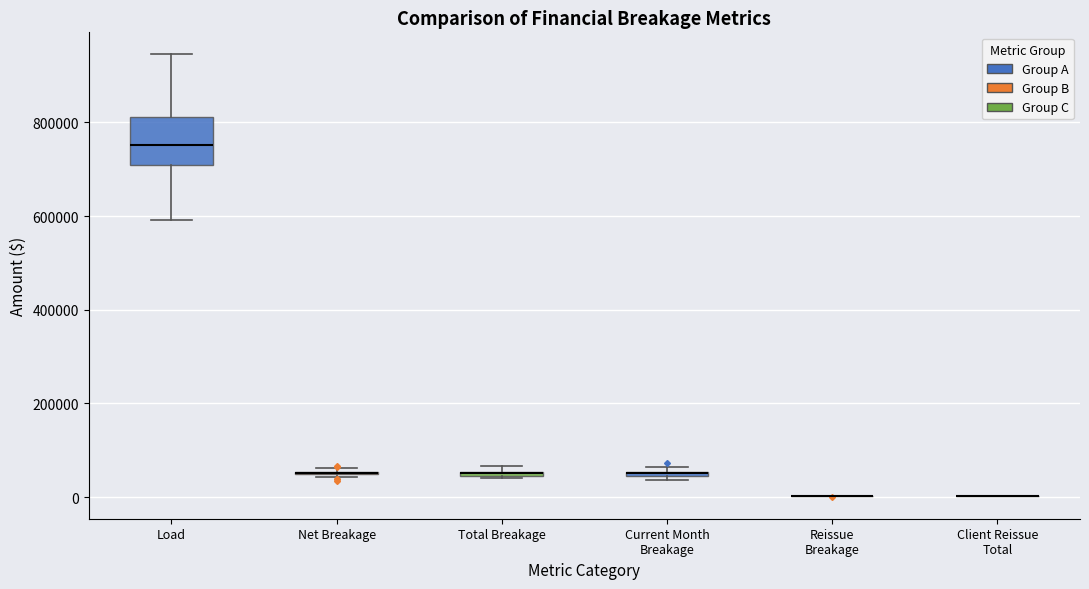

Which box is the tallest, from its lower edge to its upper edge?

Load